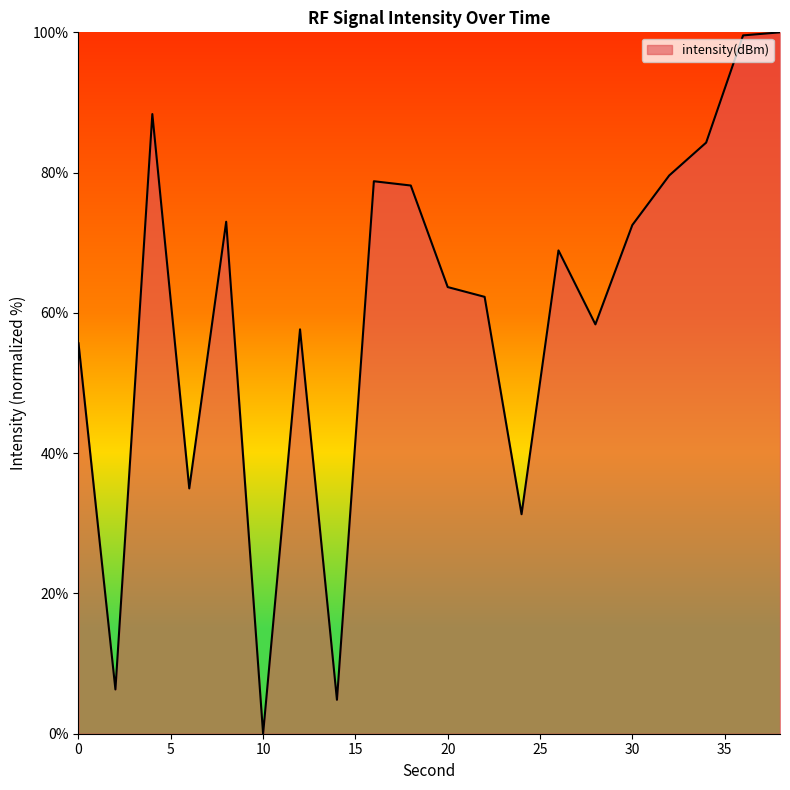

What is the difference between the maximum and minimum values?

100.0